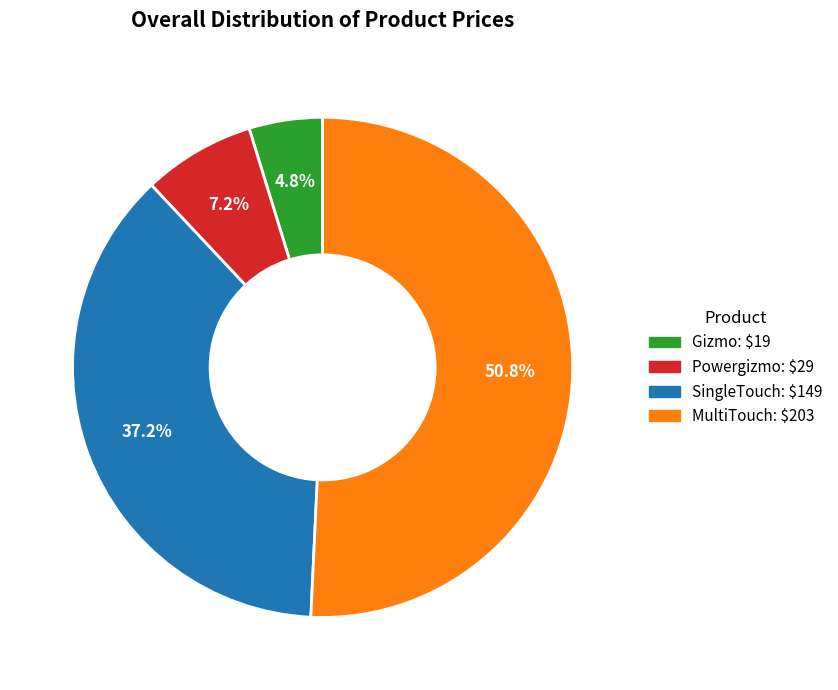

Does Powergizmo represent more than half of the total?

No